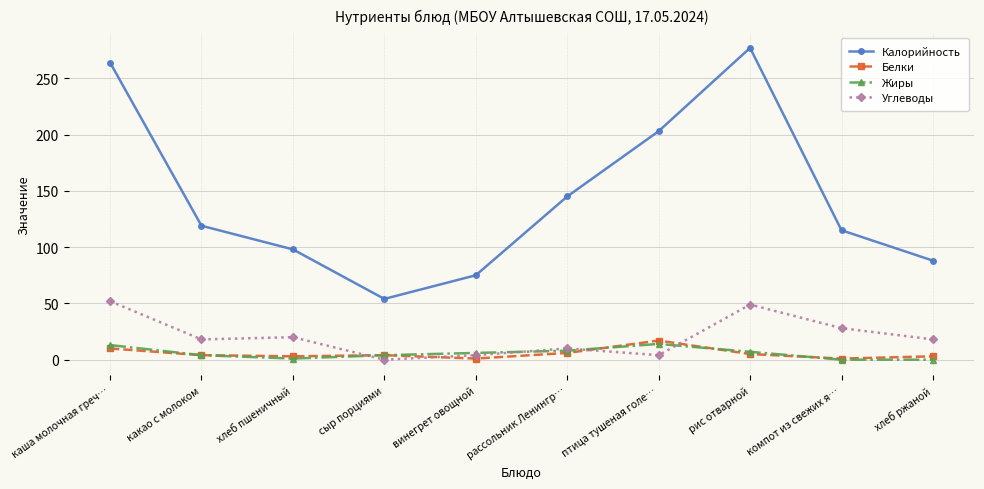

Is the value of Углеводы at рис отварной greater than the value of Калорийность at птица тушеная голе…?

No